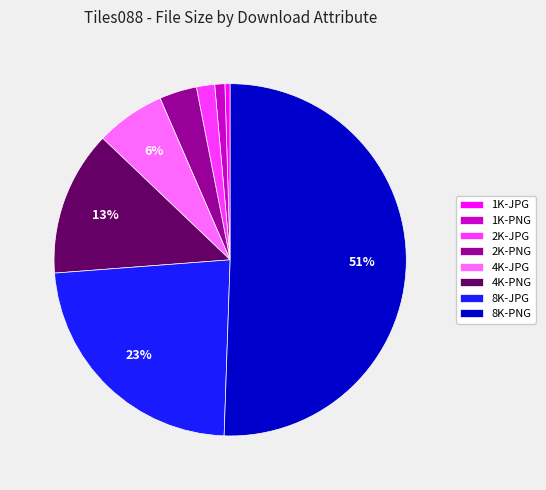

How many segments does this pie chart have?

8